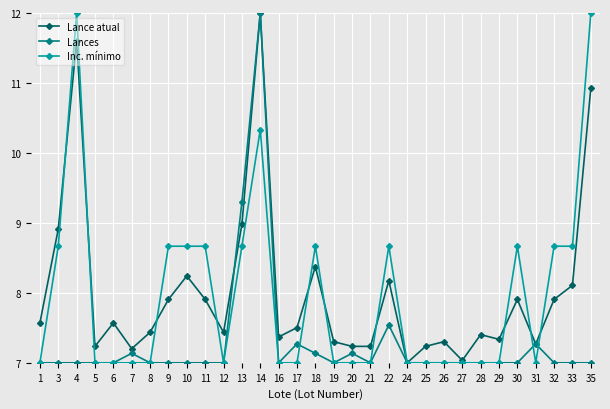

What are all the series names shown in the legend?

Lance atual, Lances, Inc. mínimo